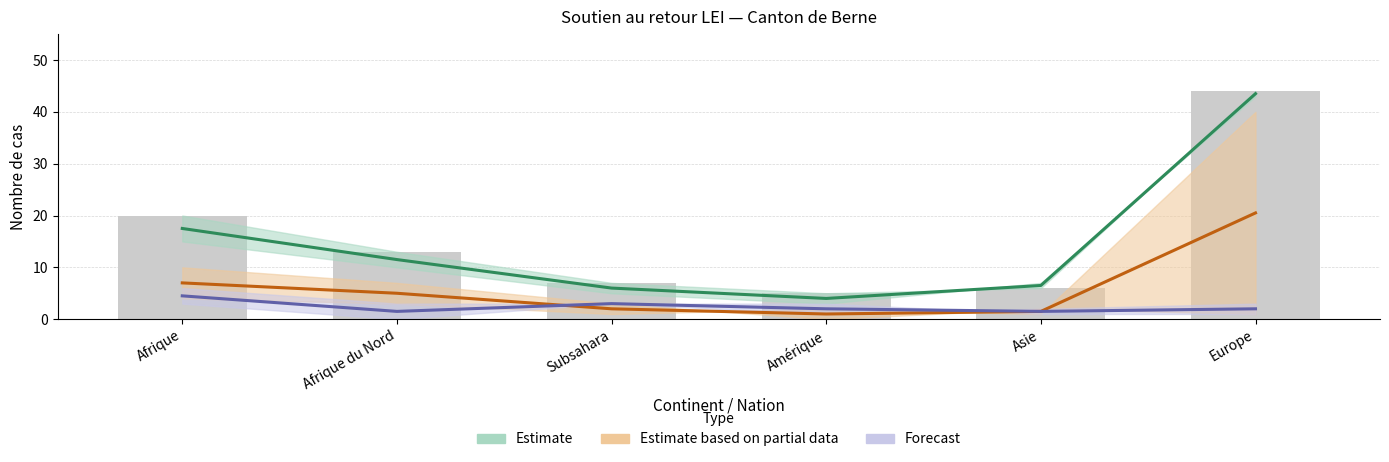

At which label does Renvois pays d'origine first exceed 3?

Afrique